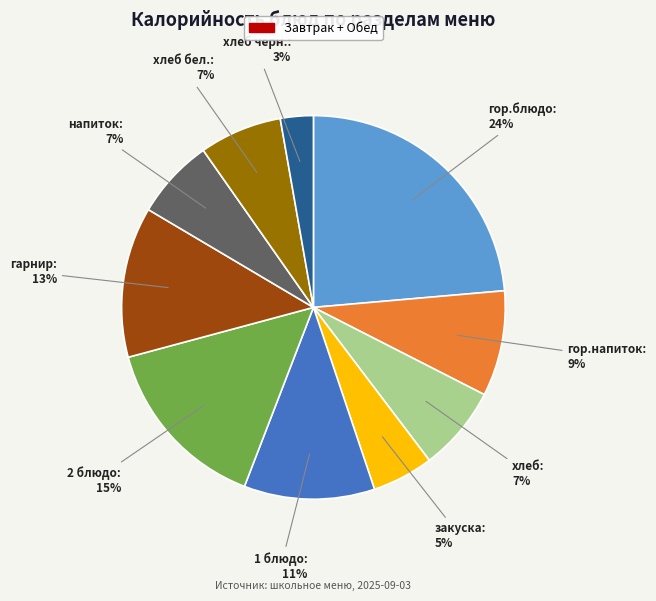

Does закуска account for over 50% of the chart?

No